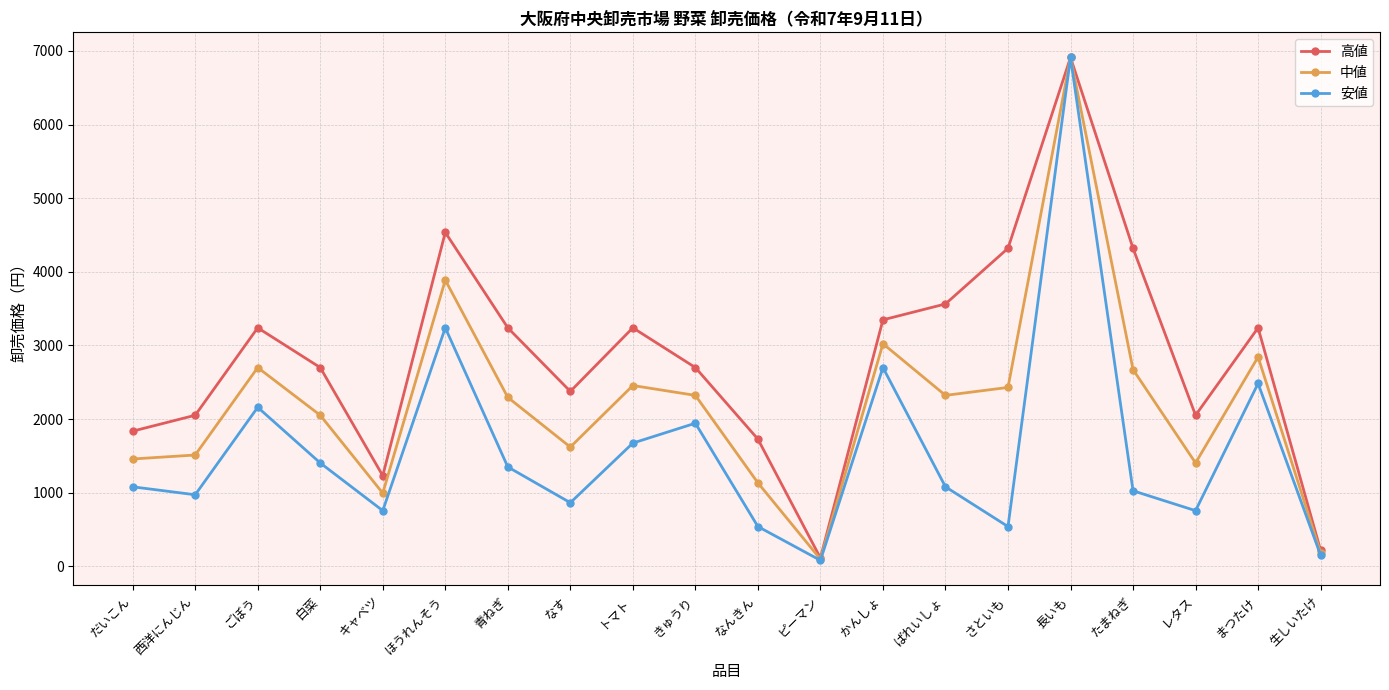

What is the greatest value displayed?

6912